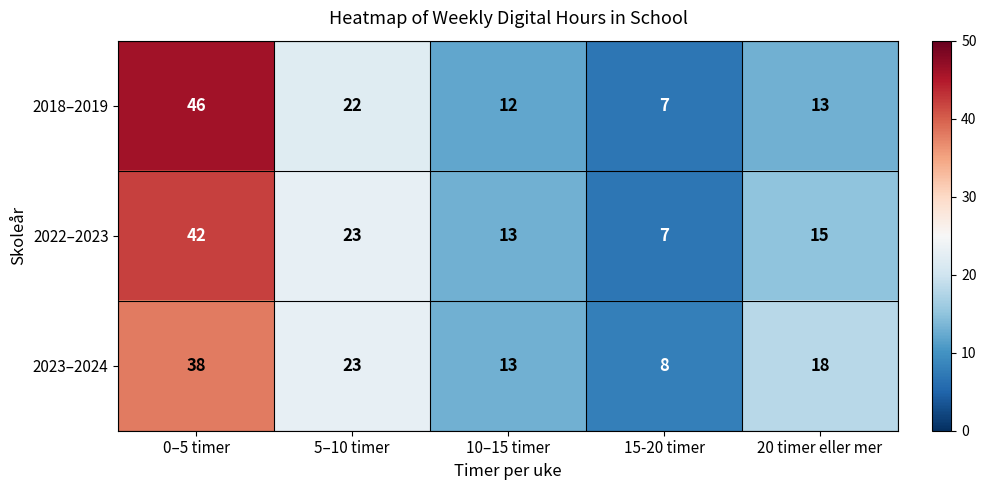

At which label is 2022–2023 closest to 24?

5–10 timer